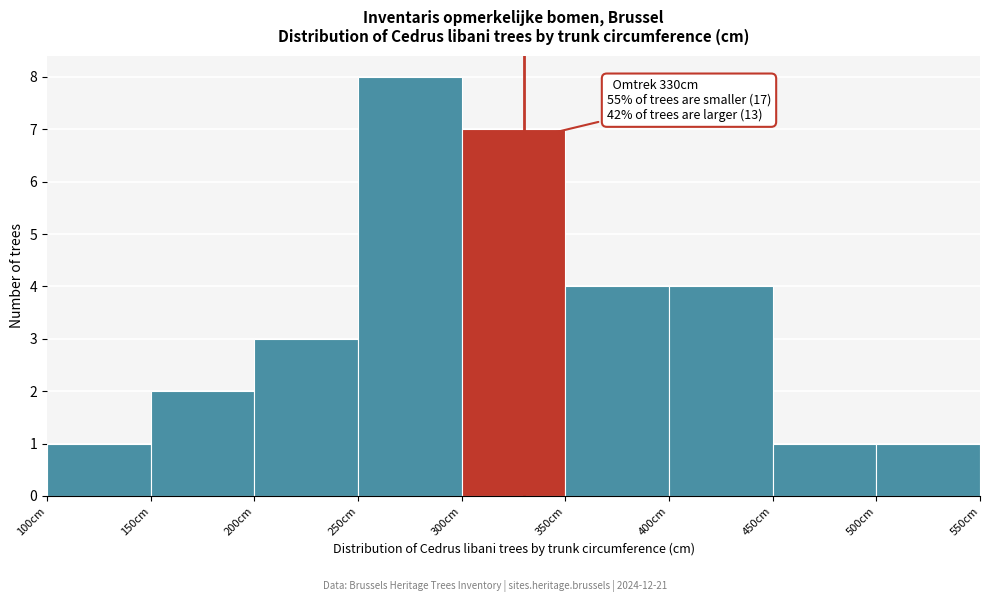

Which range on the x-axis has the tallest bar?

250 to 300